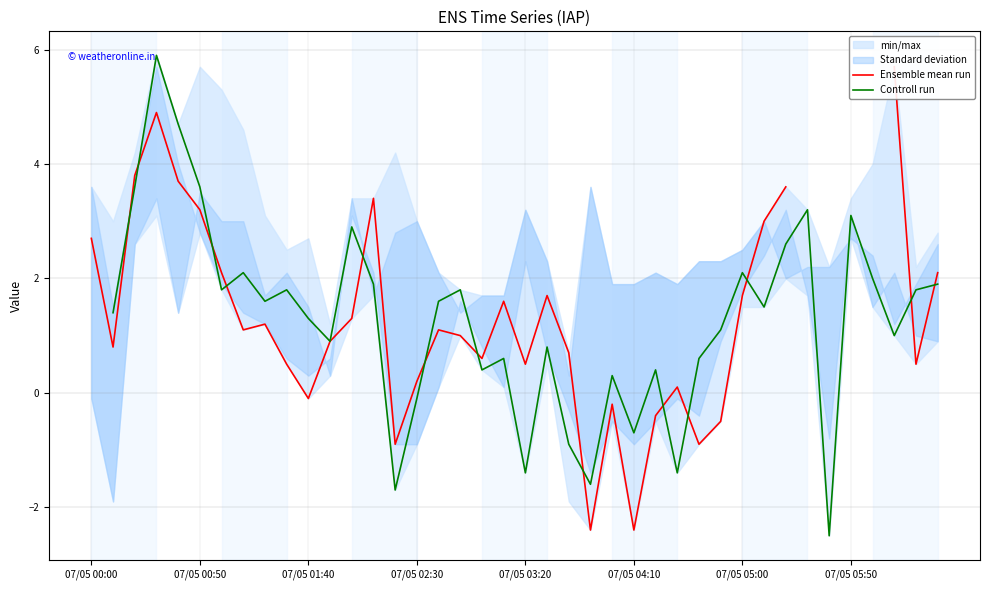

What is the label of the 22nd point from the right?

18